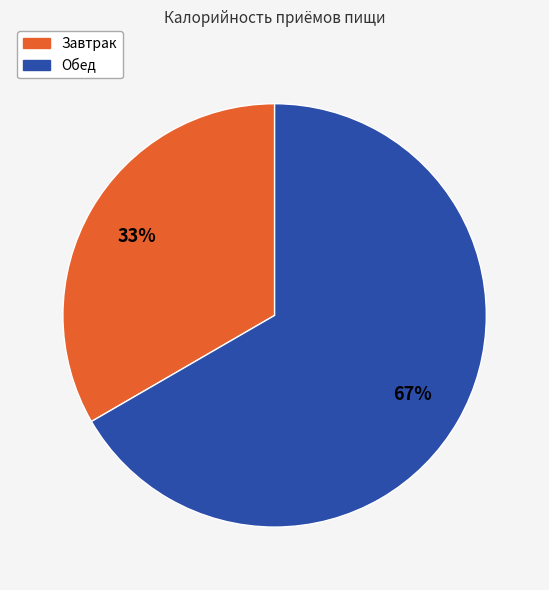

Which slice is the smallest?

Завтрак